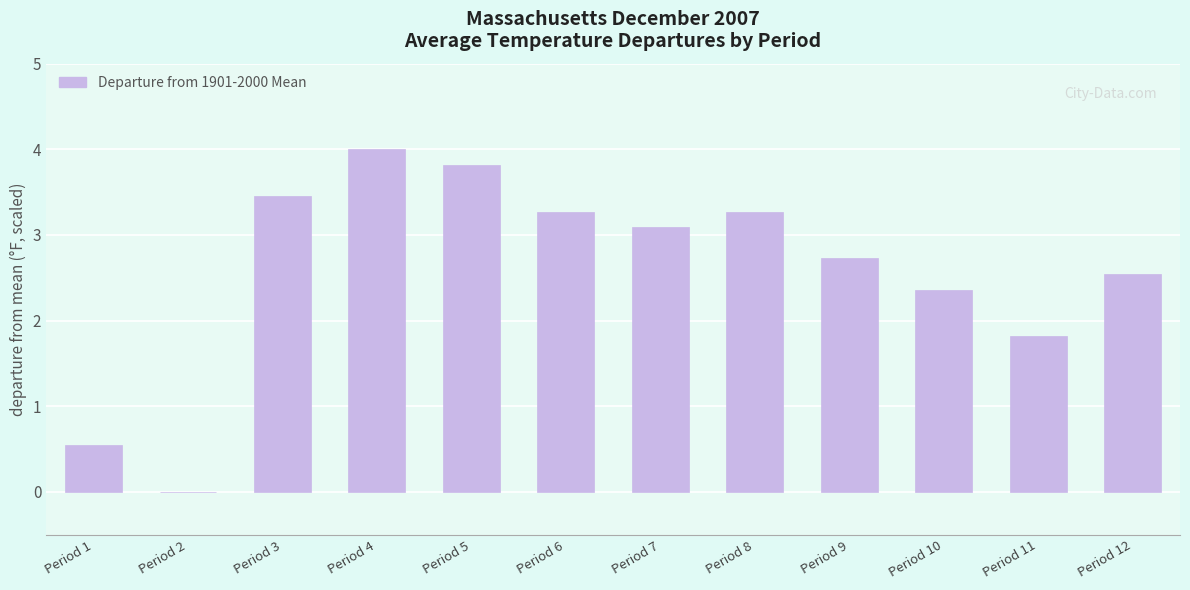

At which label does the data first exceed 3?

Period 3